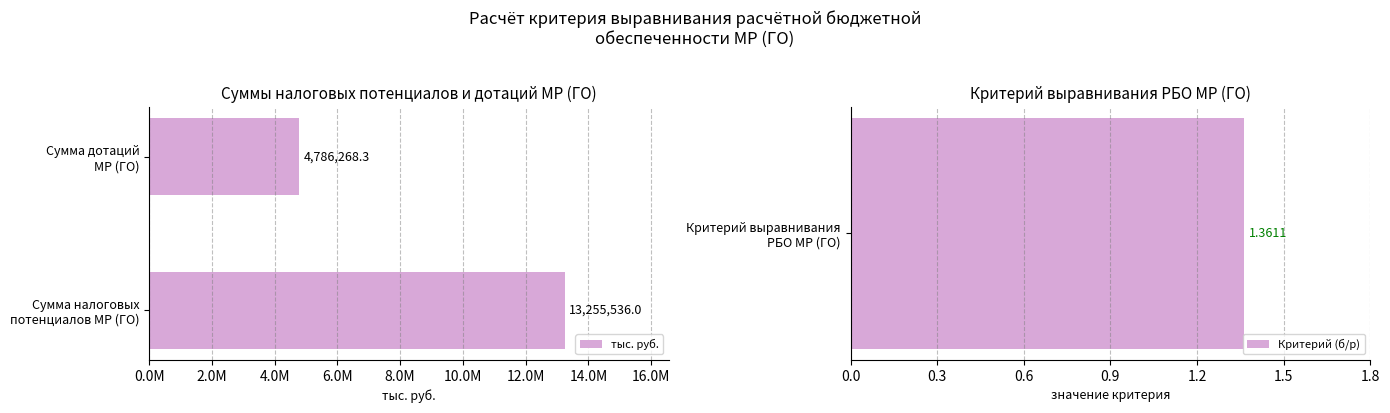

What is the value of the 2nd bar from the left?

4786268.3